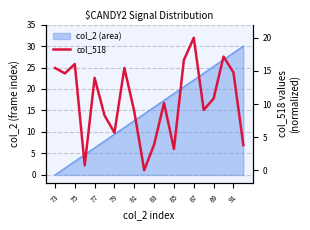

How many interior local valleys (lower than both neighbors) does the data have?

6